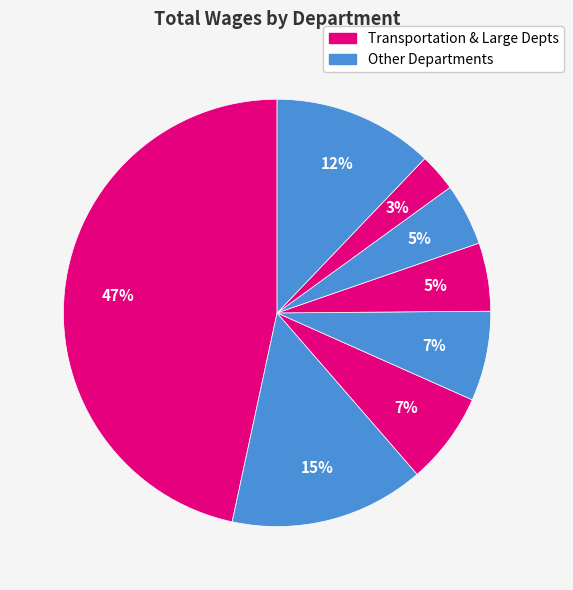

How many segments does this pie chart have?

8